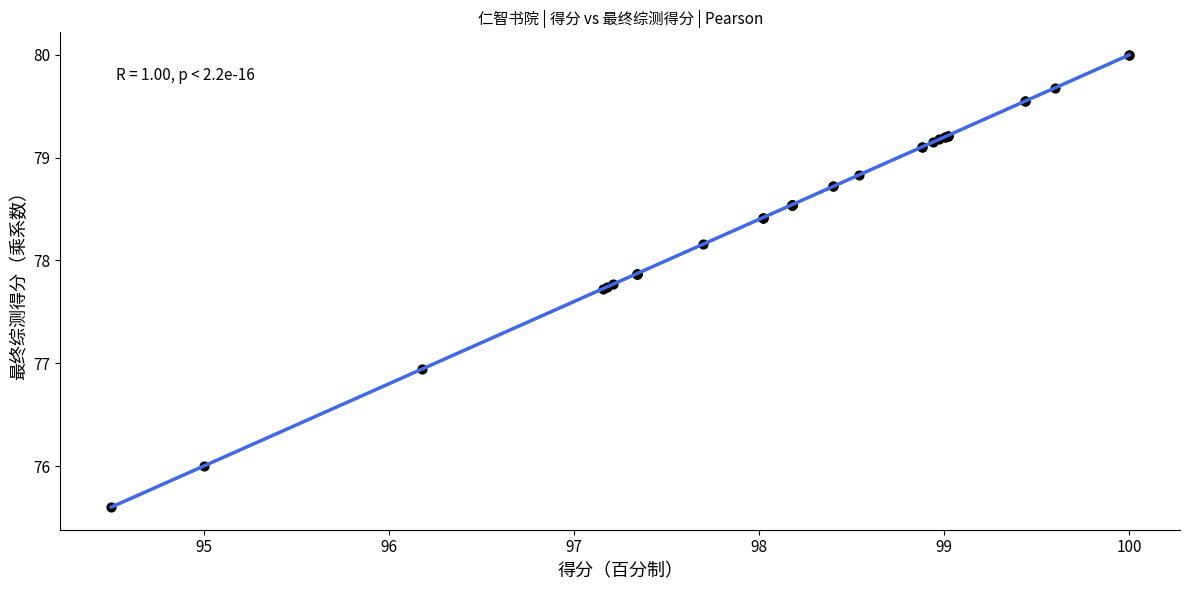

What Y value in the scatter plot is closest to 77?

76.9